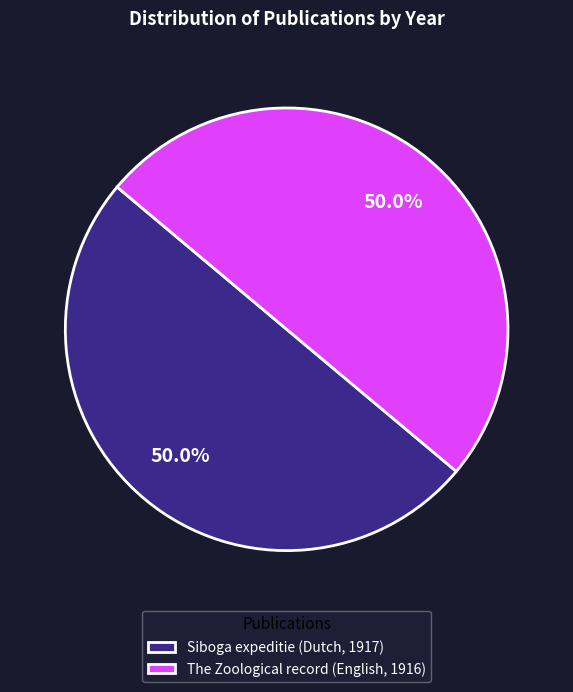

To the nearest percent, what is the combined percentage of Siboga expeditie (Dutch, 1917) and The Zoological record (English, 1916)?

100%